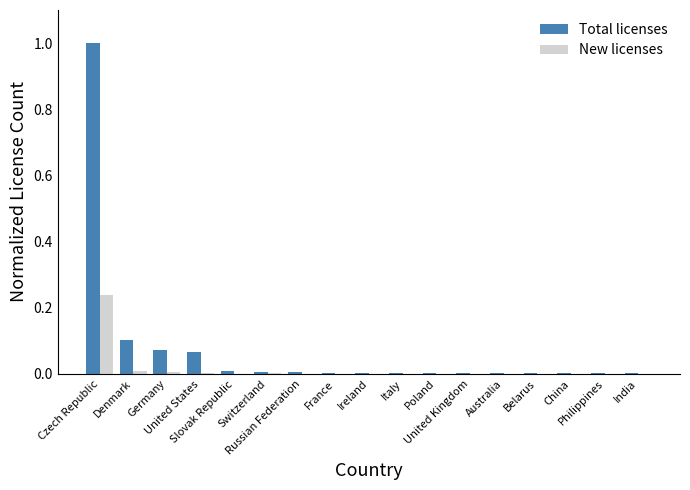

Which series has the largest total across all categories?

Total licenses